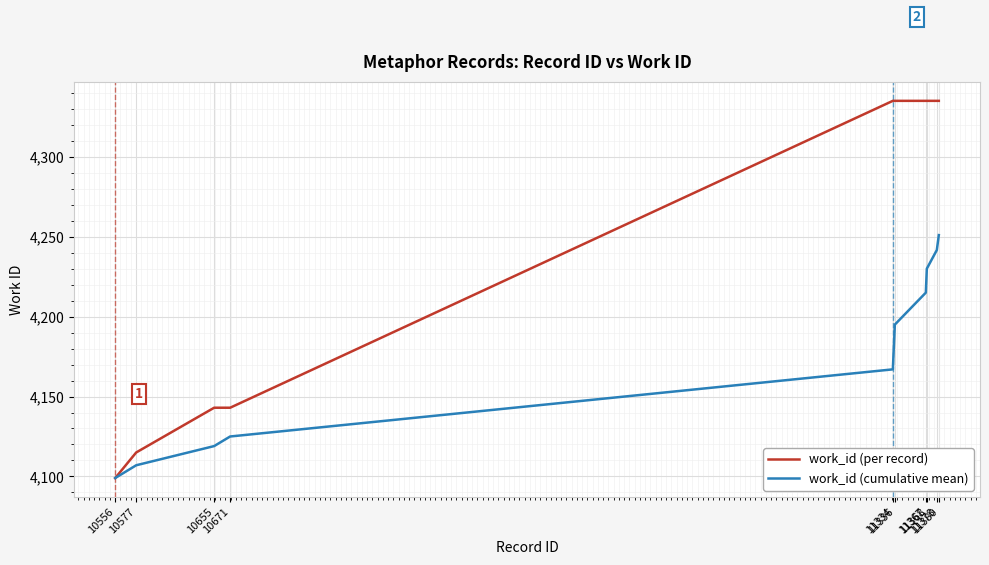

Is the value of work_id (per record) at 11380 greater than the value of work_id (cumulative mean) at 11334?

Yes